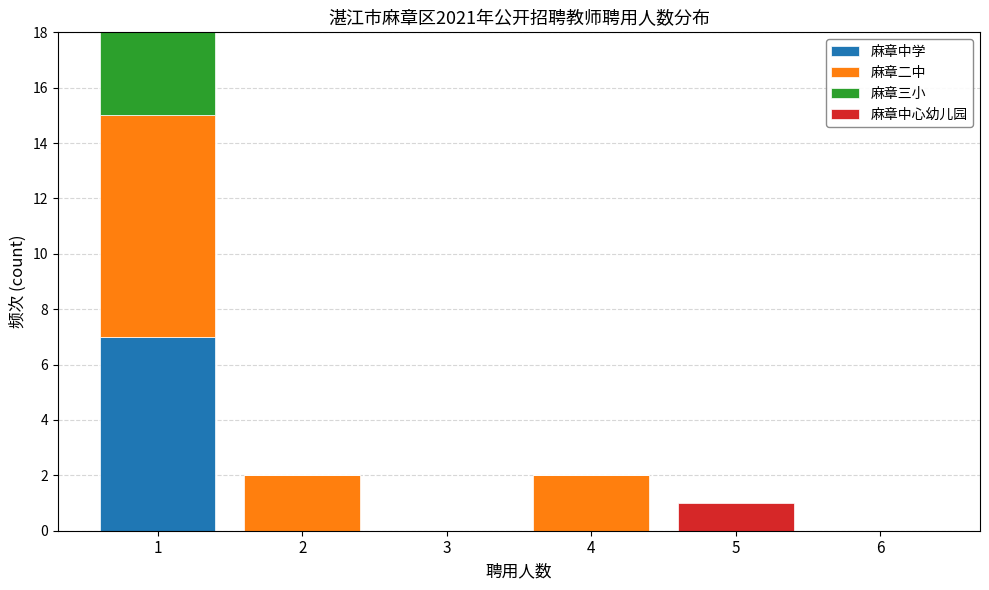

Reading left to right, transcribe this chart: for each stacked bar, give the range it covers on the x-axis and its total height. The values are not printed on the chart, so give them approximately, as read against the axis.

0.5 to 1.5: 18
1.5 to 2.5: 2
2.5 to 3.5: 0
3.5 to 4.5: 2
4.5 to 5.5: 1
5.5 to 6.5: 0